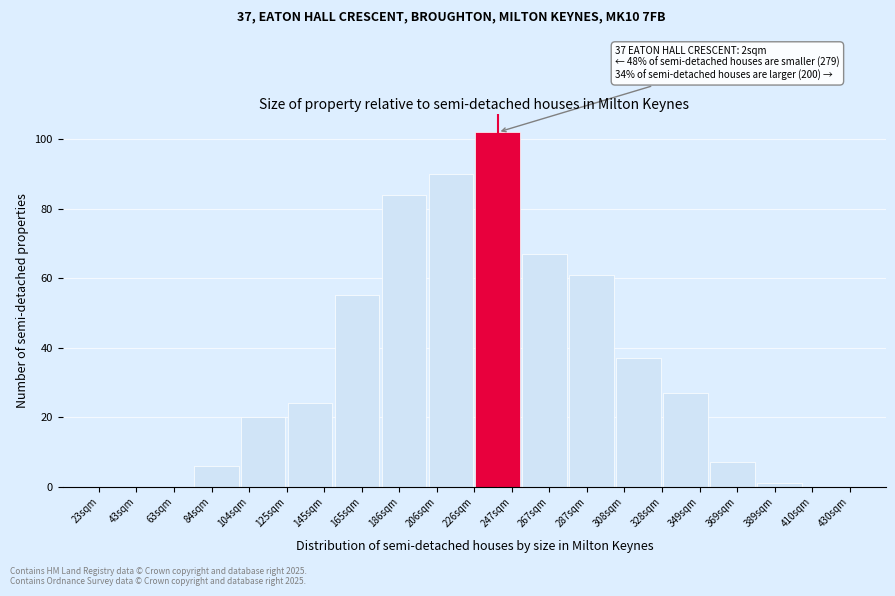

Reading left to right, list all the values displayed in this chart.

43sqm=0	63sqm=0	84sqm=6	104sqm=20	145sqm=24	165sqm=55	186sqm=84	206sqm=90	247sqm=102	267sqm=67	287sqm=61	308sqm=37	349sqm=27	369sqm=7	389sqm=1	410sqm=0